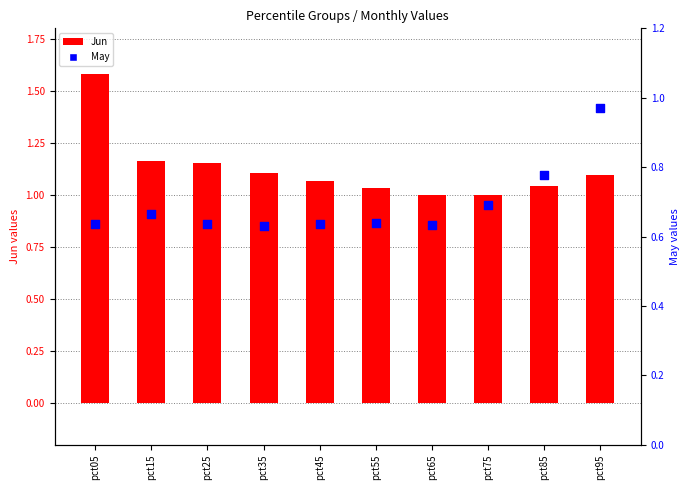

At which category is the sum across all series the highest?

pct05